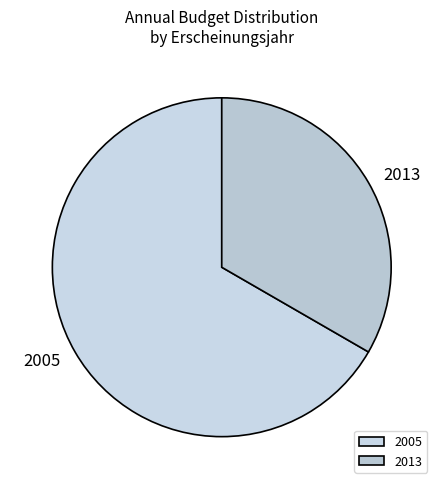

Which category accounts for the majority?

2005